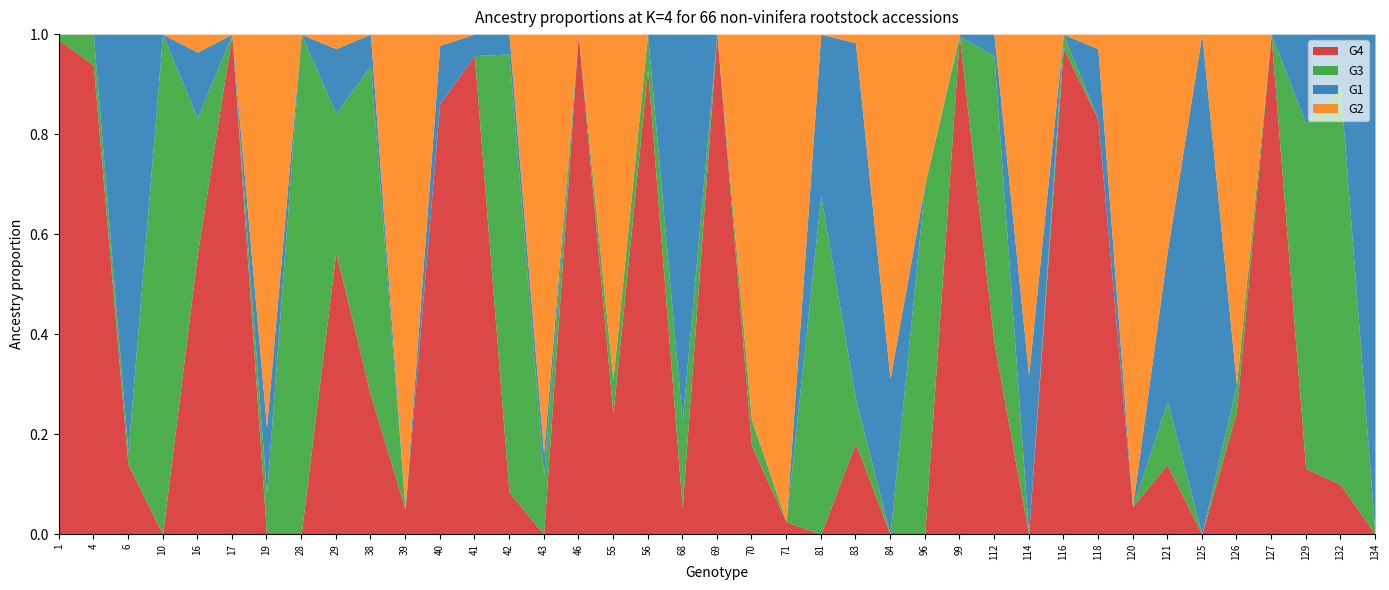

What is the approximate value of G2 at 114?

0.7